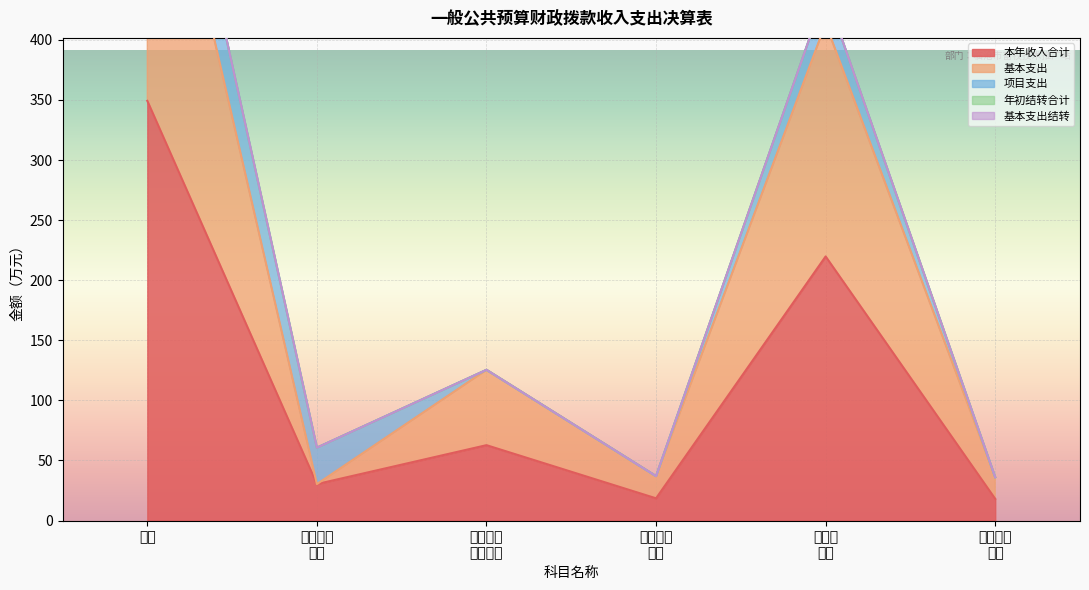

Which series has the largest range (max minus min)?

本年收入合计